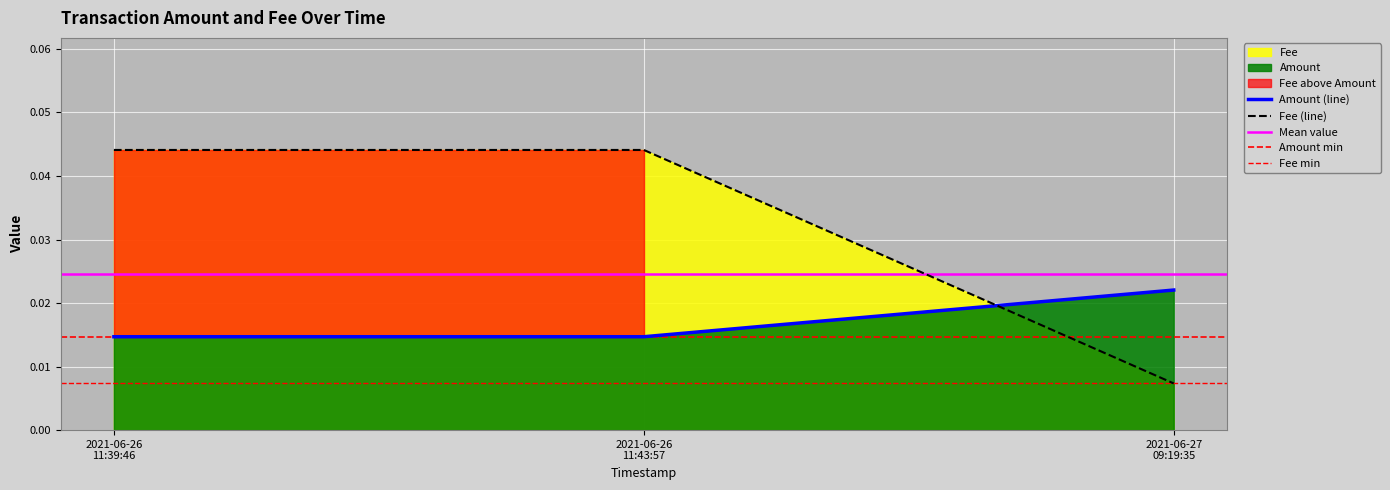

Rank the series by their maximum value, from highest to lowest.

Fee, Amount